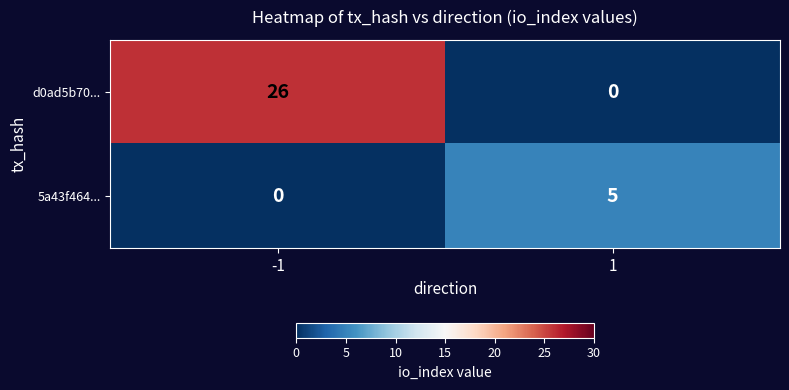

How many categories are shown in the chart?

2